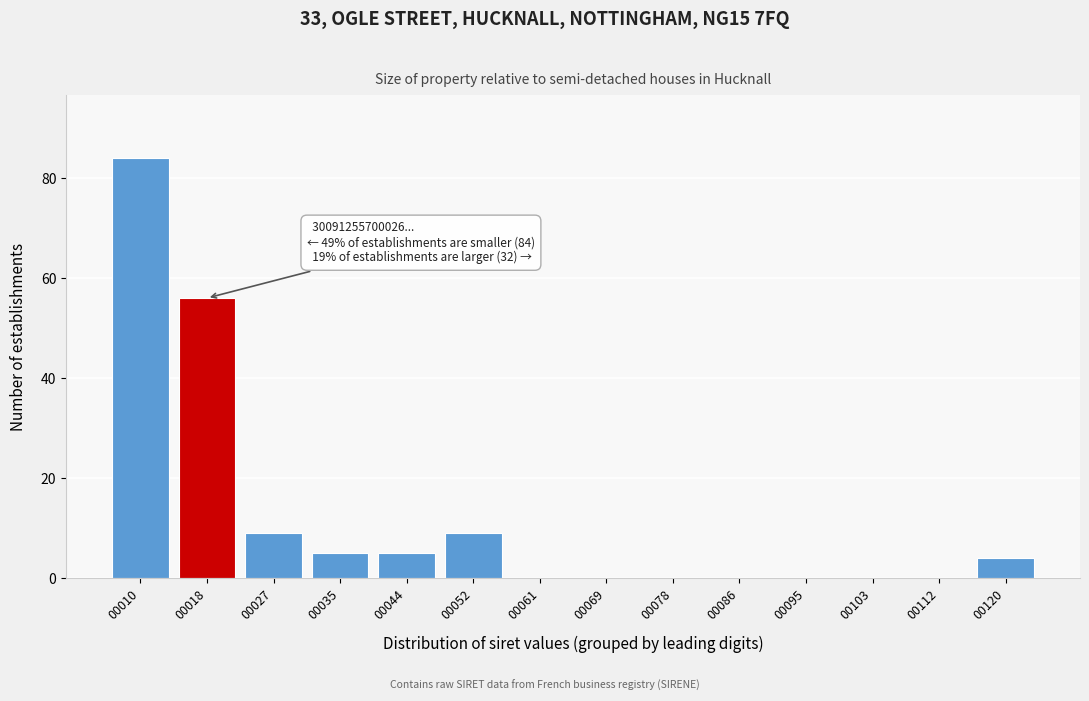

Reading left to right, extract all data points from this chart.

00010=84	00018=56	00027=9	00035=5	00044=5	00052=9	00061=0	00069=0	00078=0	00086=0	00095=0	00103=0	00112=0	00120=4